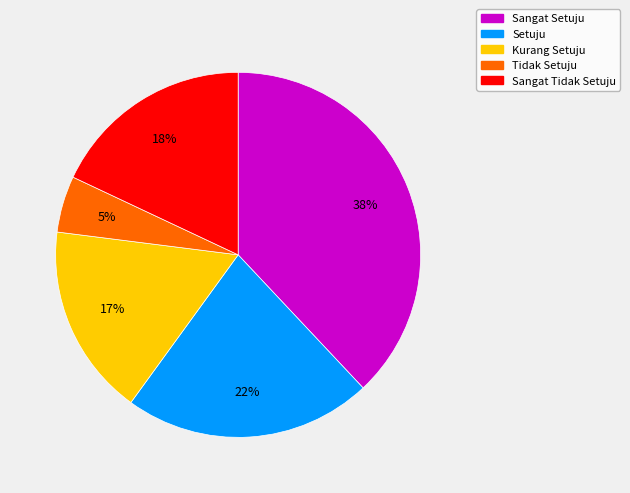

What is the smallest slice in the pie chart?

Tidak Setuju